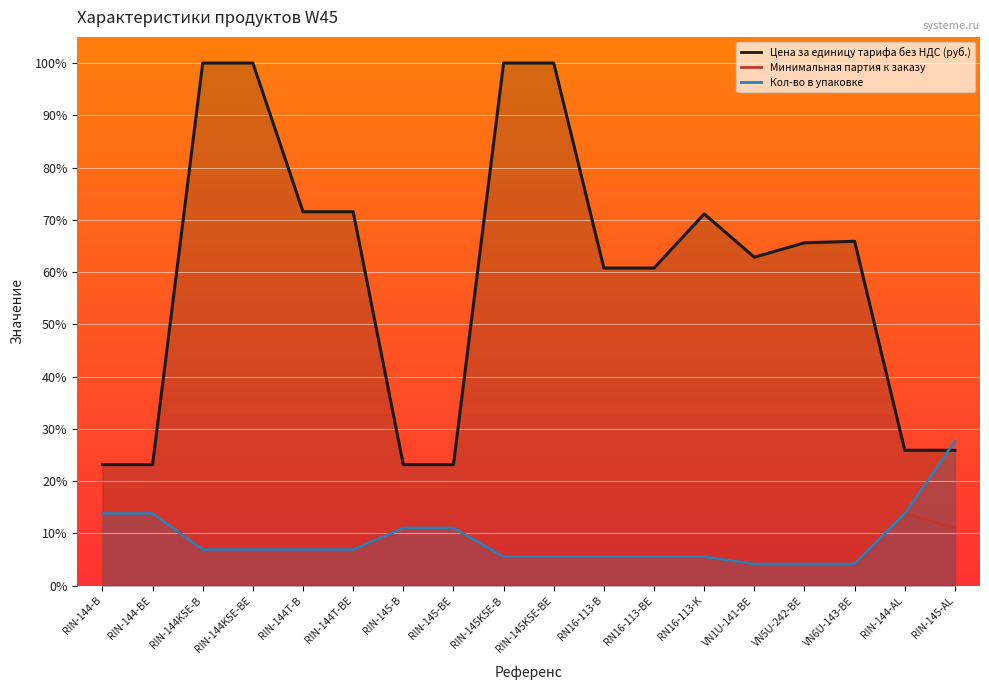

What is the label of the 8th point from the right?

RN16-113-B